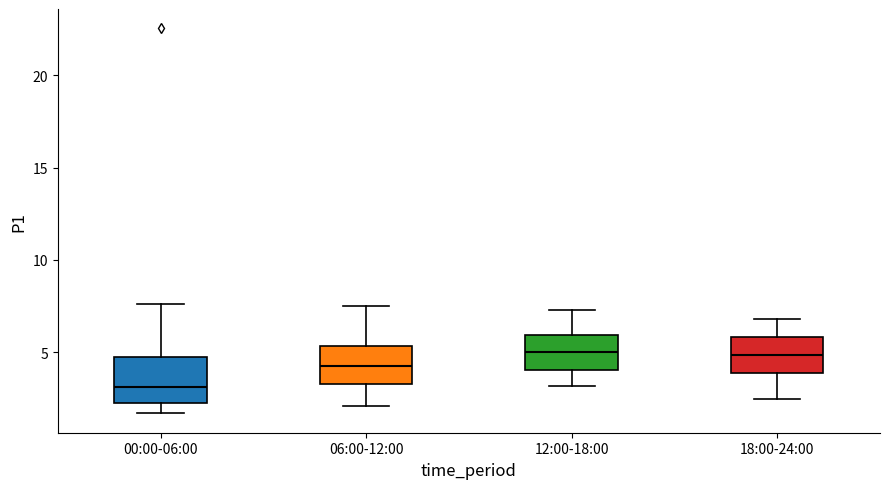

Reading left to right, transcribe this box plot: for each box, give where its median line is, the range the box spans, and where its two whiskers end, as read against the y-axis. The values are not printed on the chart, so give them approximately, as read against the axis.

00:00-06:00: median 3.0, box 2.5 to 4.5, whiskers 1.5 to 7.5
06:00-12:00: median 4.5, box 3.5 to 5.5, whiskers 2.0 to 7.5
12:00-18:00: median 5.0, box 4.0 to 6.0, whiskers 3.0 to 7.5
18:00-24:00: median 5.0, box 4.0 to 6.0, whiskers 2.5 to 7.0